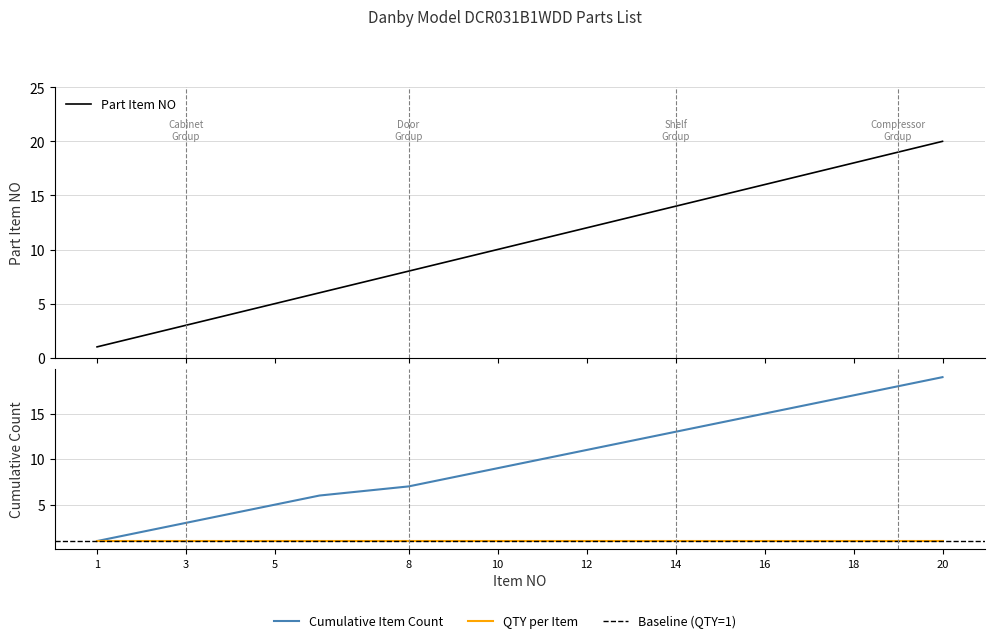

At which label does the data first exceed 11?

12